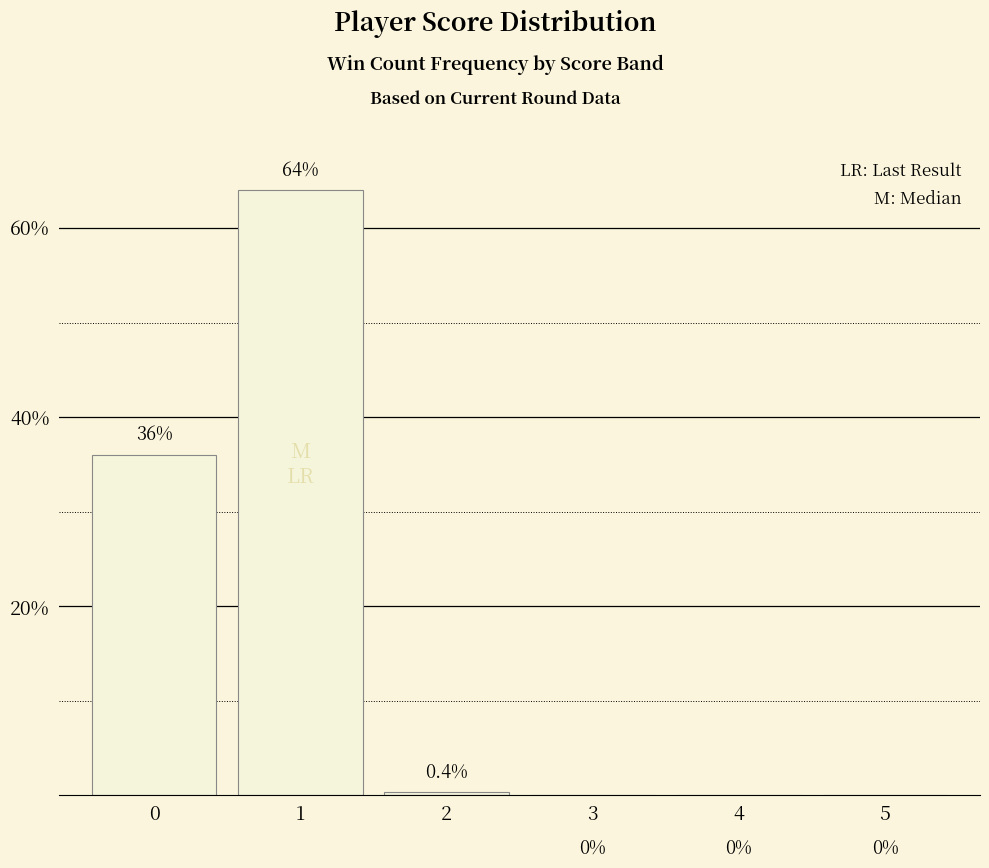

Are the bars grouped side by side (vs. stacked)?

No